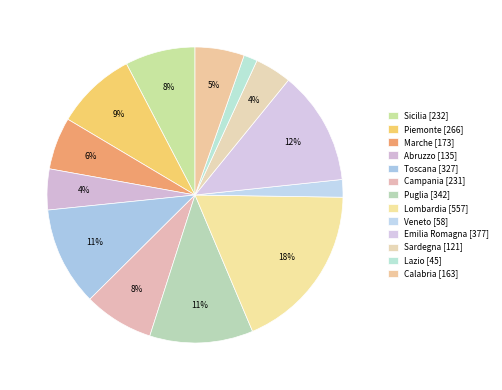

Is Calabria the majority of the pie?

No